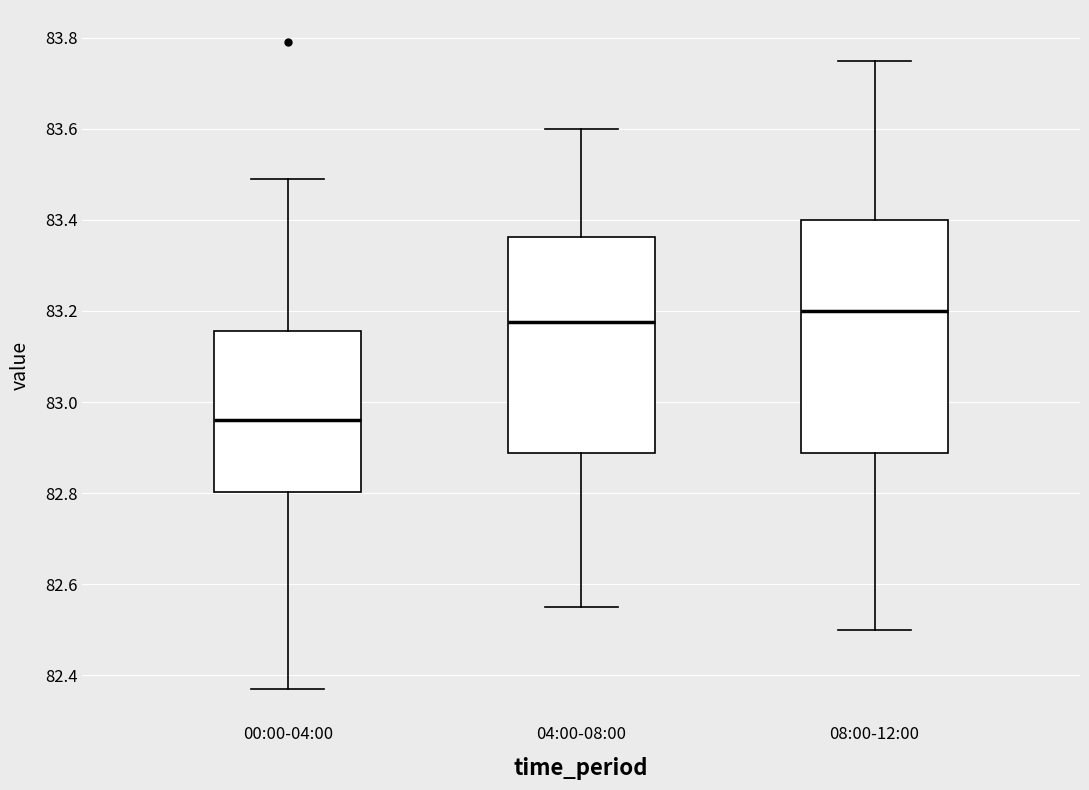

Reading left to right, transcribe this box plot: for each box, give where its median line is, the range the box spans, and where its two whiskers end, as read against the y-axis. The values are not printed on the chart, so give them approximately, as read against the axis.

00:00-04:00: median 82.96, box 82.80 to 83.16, whiskers 82.38 to 83.50
04:00-08:00: median 83.18, box 82.88 to 83.36, whiskers 82.56 to 83.60
08:00-12:00: median 83.20, box 82.88 to 83.40, whiskers 82.50 to 83.76